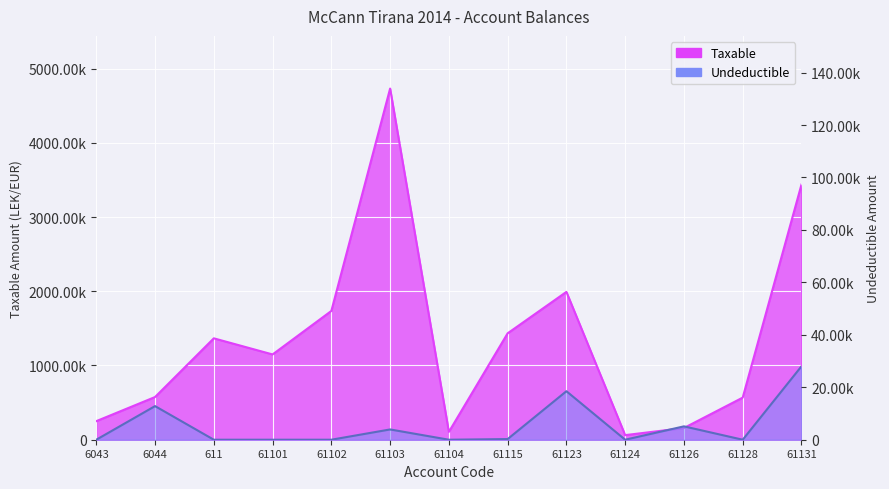

At which label is Taxable closest to 2396480?

61123